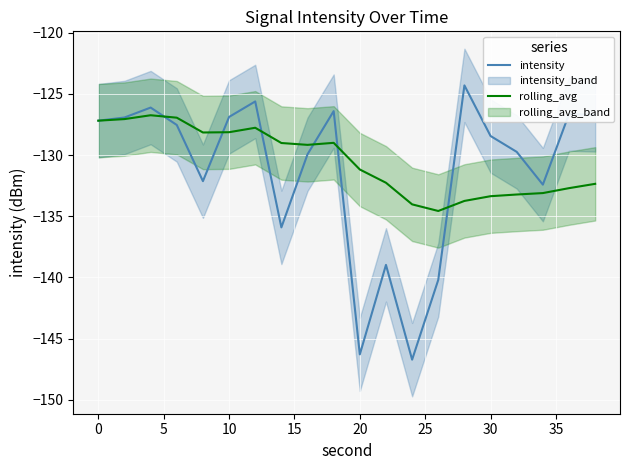

What is the highest value of the intensity series?

-124.3